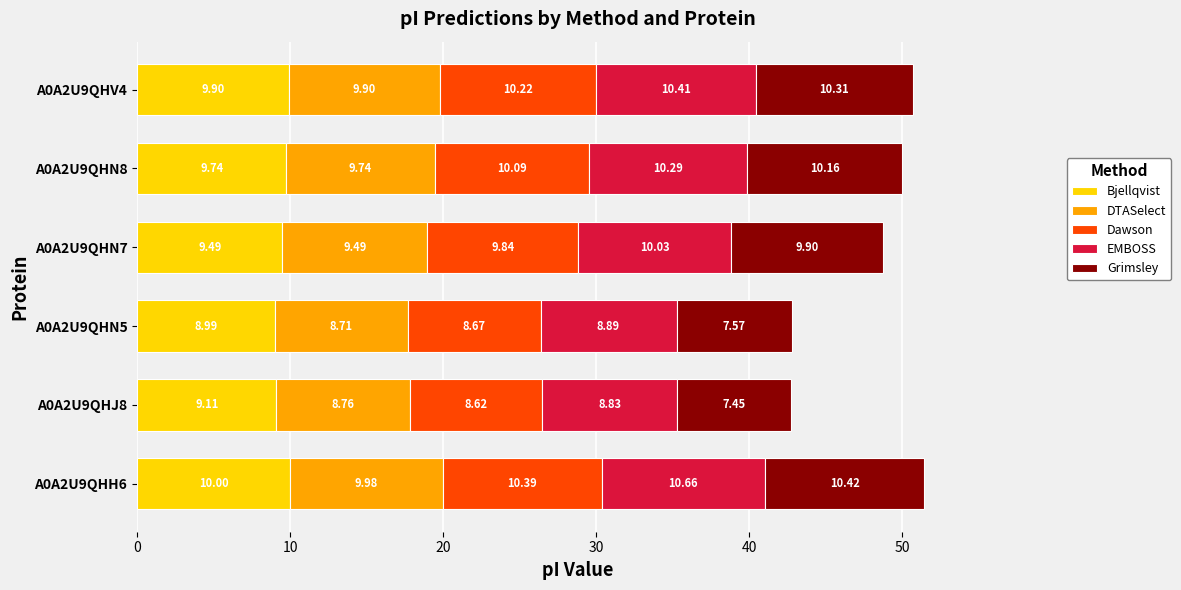

At which category is the sum across all series the highest?

A0A2U9QHH6